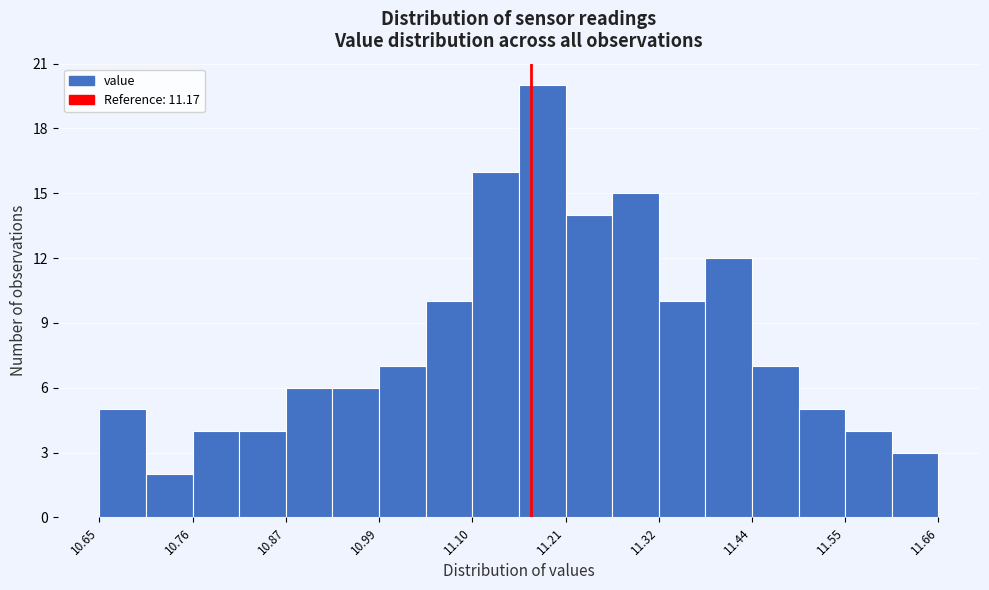

Read against the x-axis, roughly where is the centre of the tallest bar?

11.18